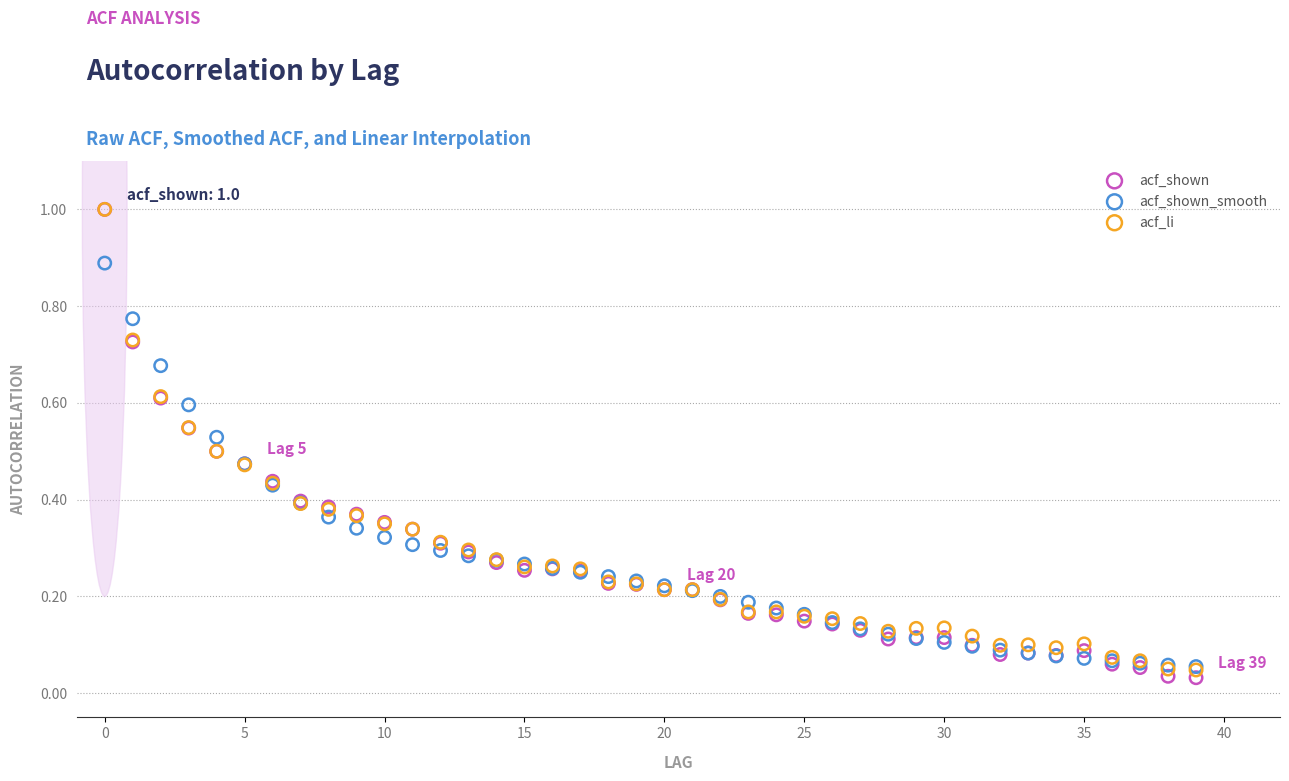

Which series reaches the minimum Y coordinate?

acf_shown